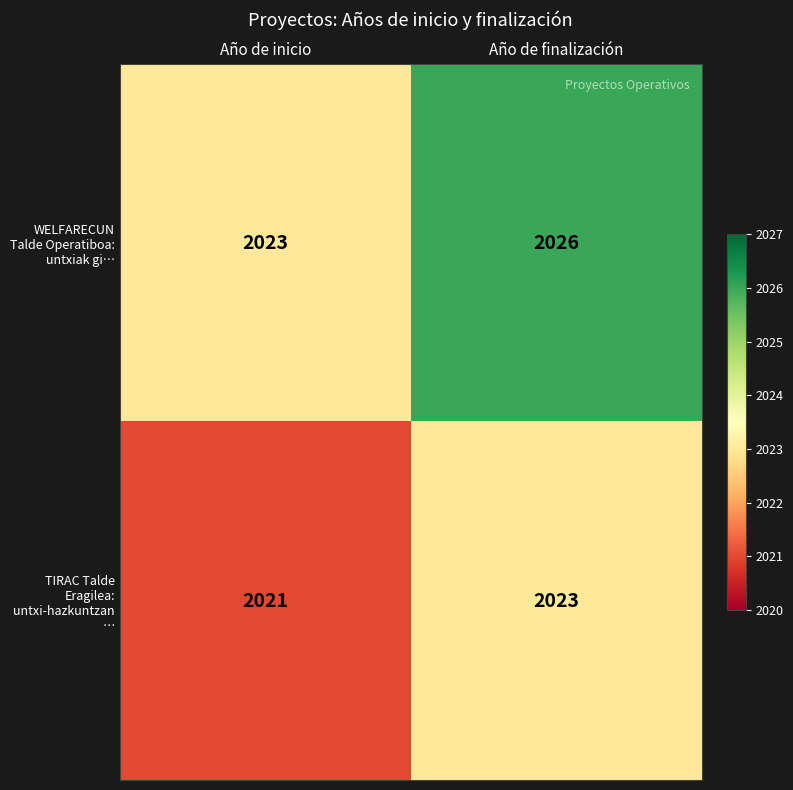

What is the minimum value shown in the chart?

2021